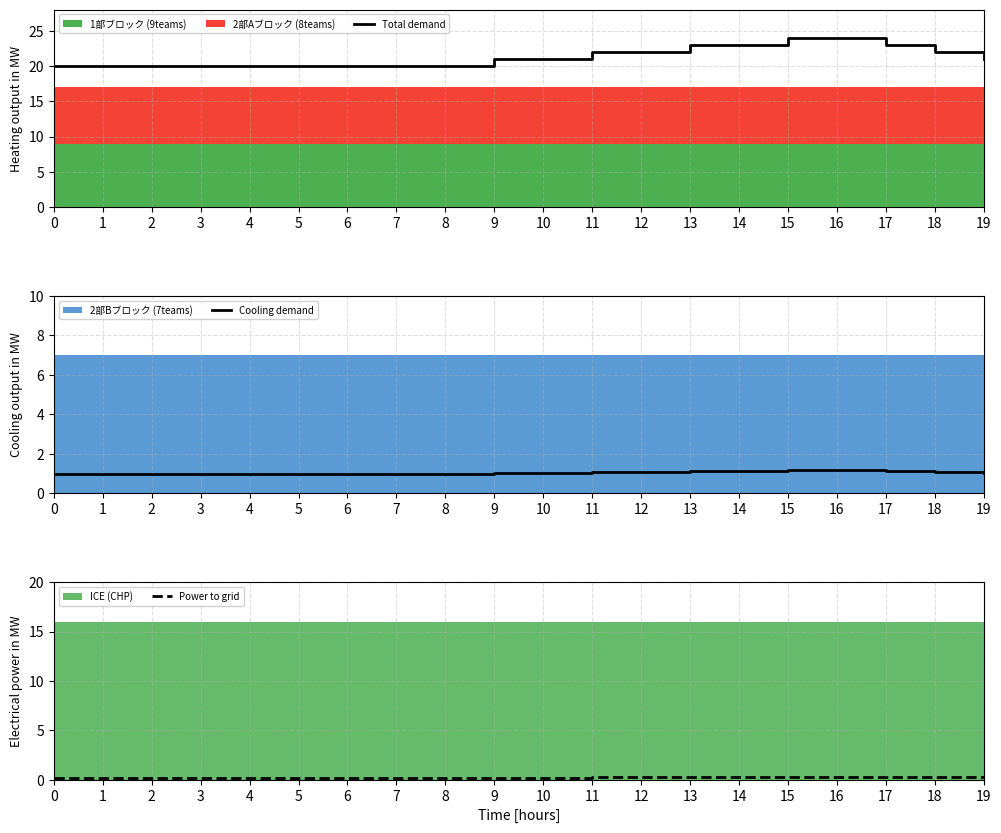

True or false: Cooling demand and Total demand intersect in this chart.

False